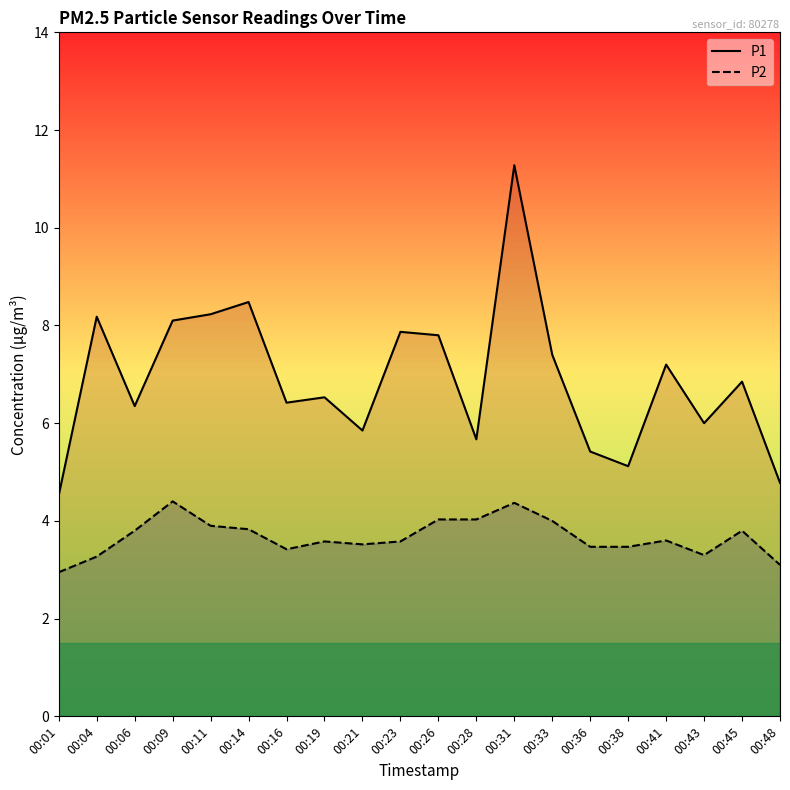

What is the sum of the P2 values at 00:21 and 00:33?

7.5